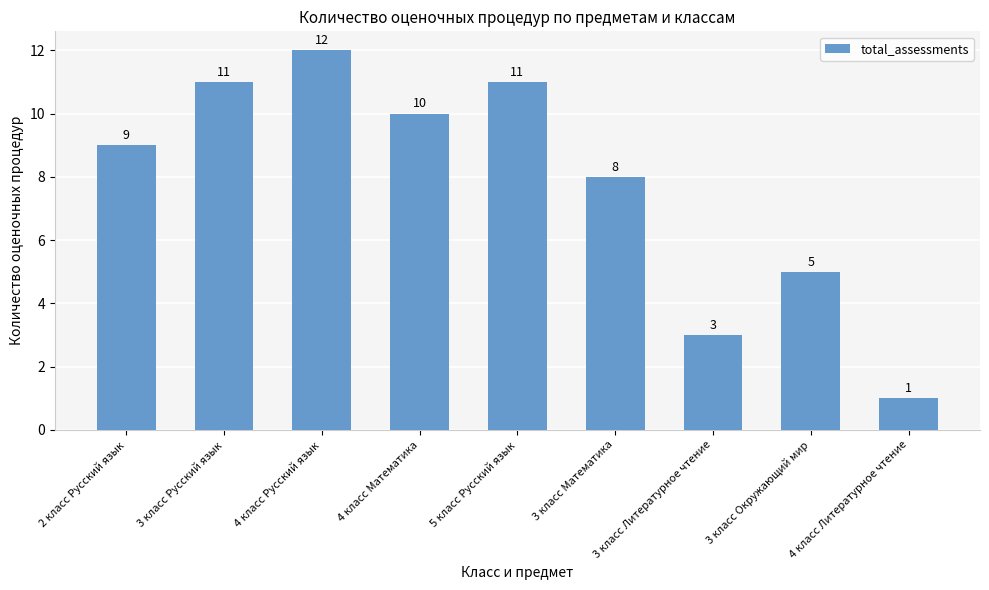

What is the ratio of the value at 4 класс Математика to the value at 3 класс Окружающий мир?

2.0